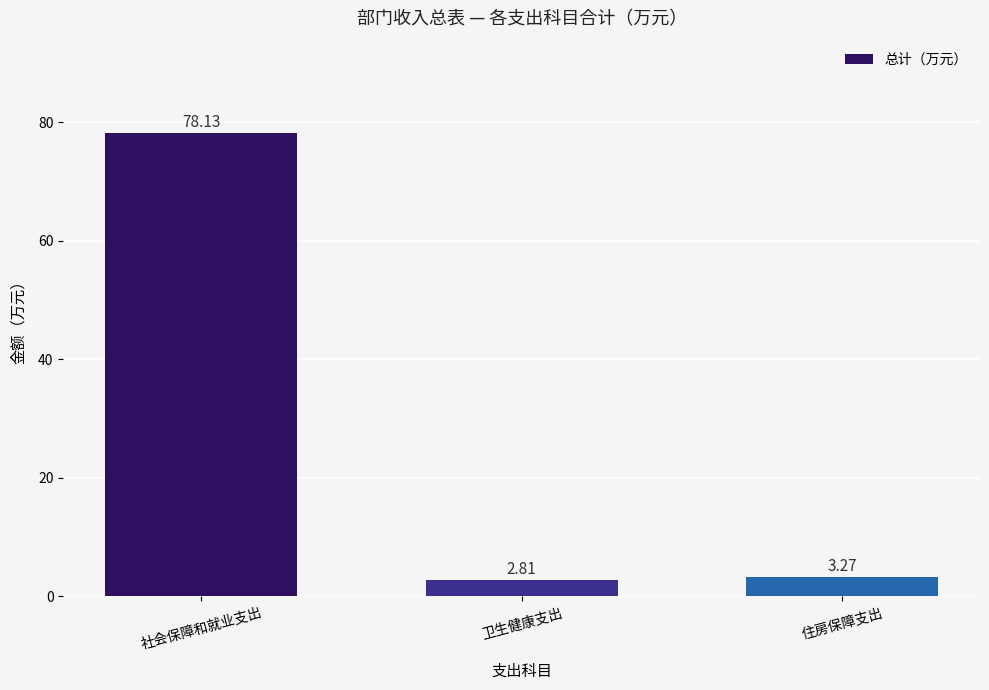

Are the bars grouped side by side (vs. stacked)?

No